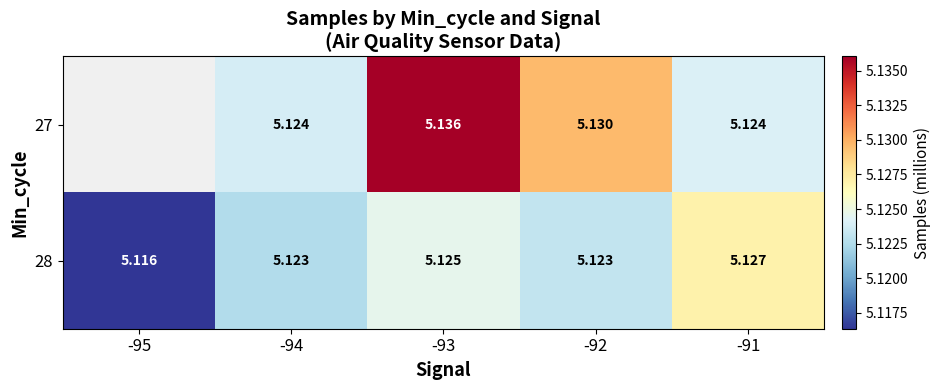

How many series are shown in this chart?

2